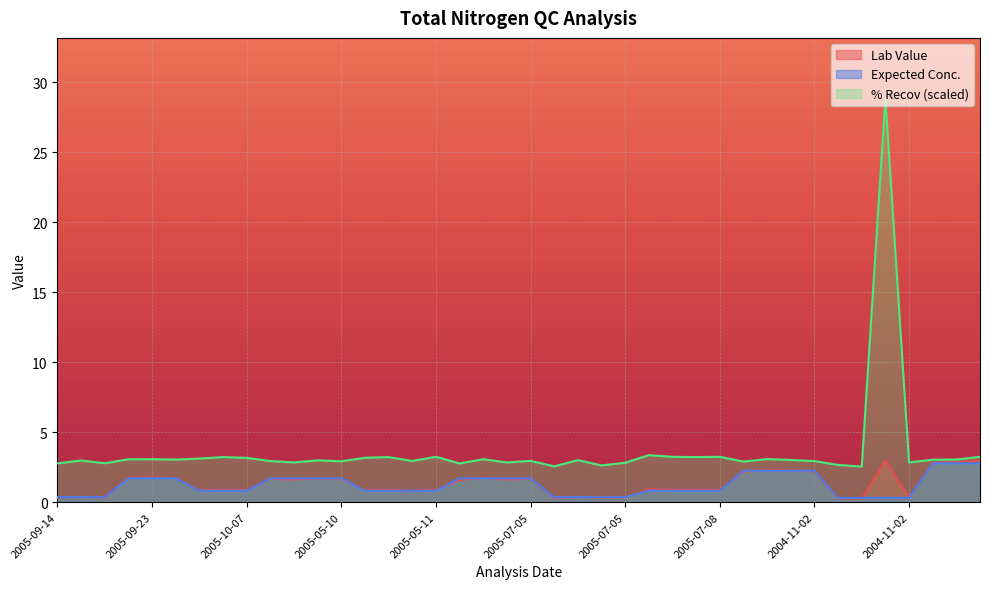

Between 2005-09-14 and 2004-10-19, which series saw the biggest shift?

% Recov